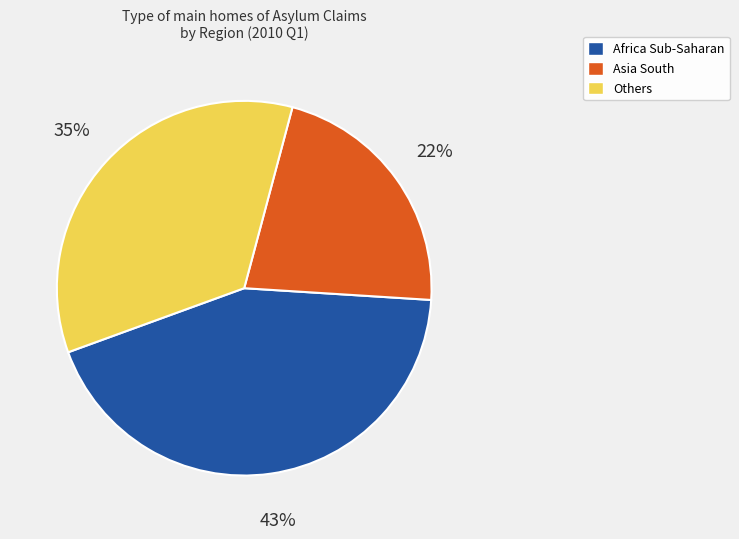

To the nearest percent, what is the average slice percentage?

33%